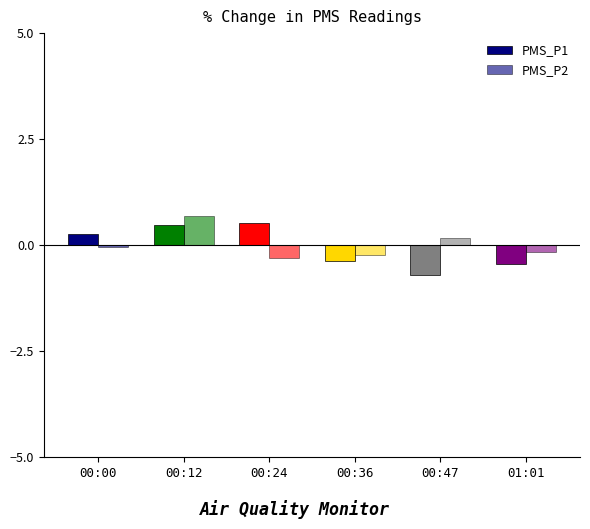

Between 00:24 and 00:12, which is larger?

00:24